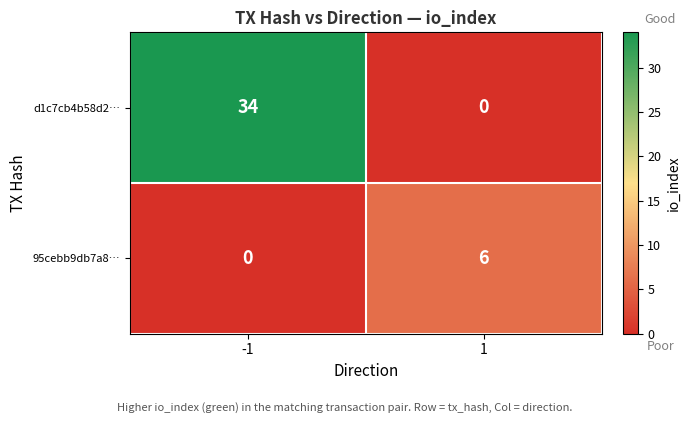

True or false: d1c7cb4b58d2… has a value of 20 at 1.

False